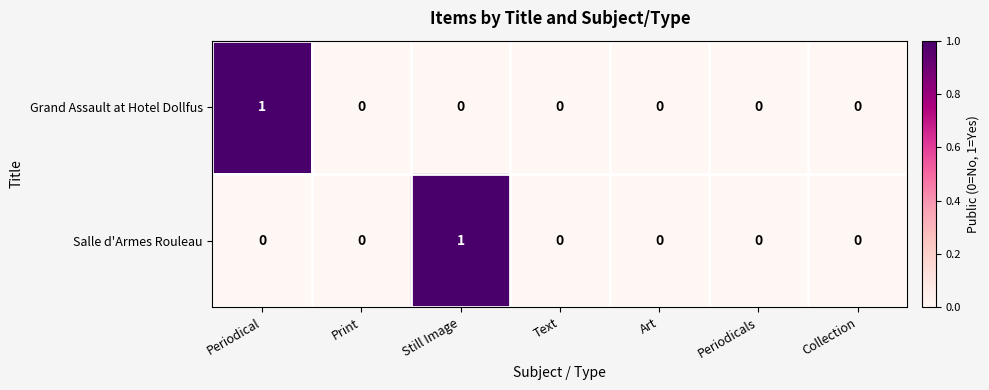

True or false: Grand Assault at Hotel Dollfus has a value of 1 at Collection.

False